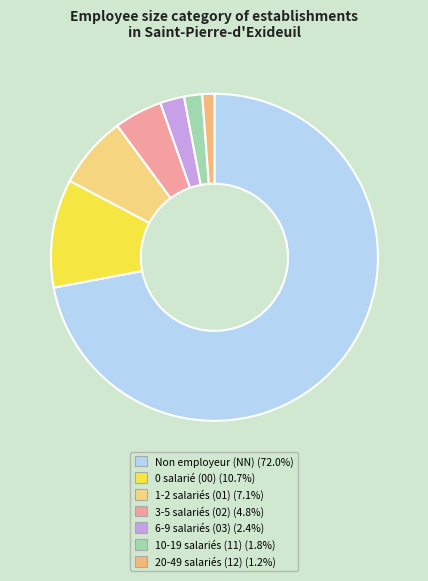

Count the number of slices in the pie.

7